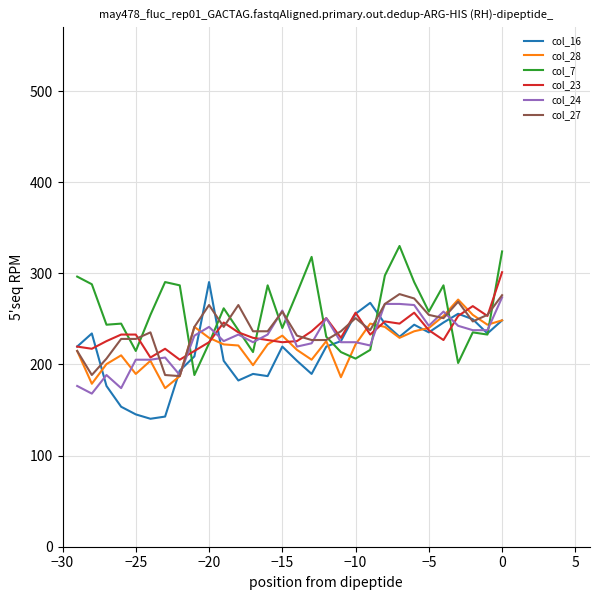

What is the highest value of the col_7 series?

330.0